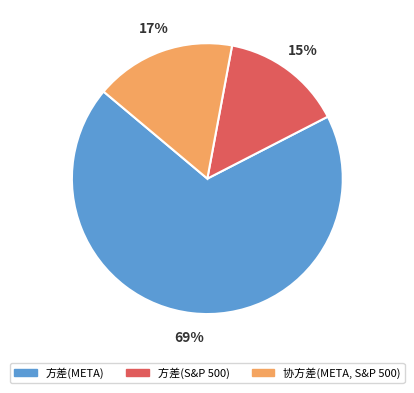

Rank the categories by value from lowest to highest.

方差(S&P 500), 协方差(META, S&P 500), 方差(META)